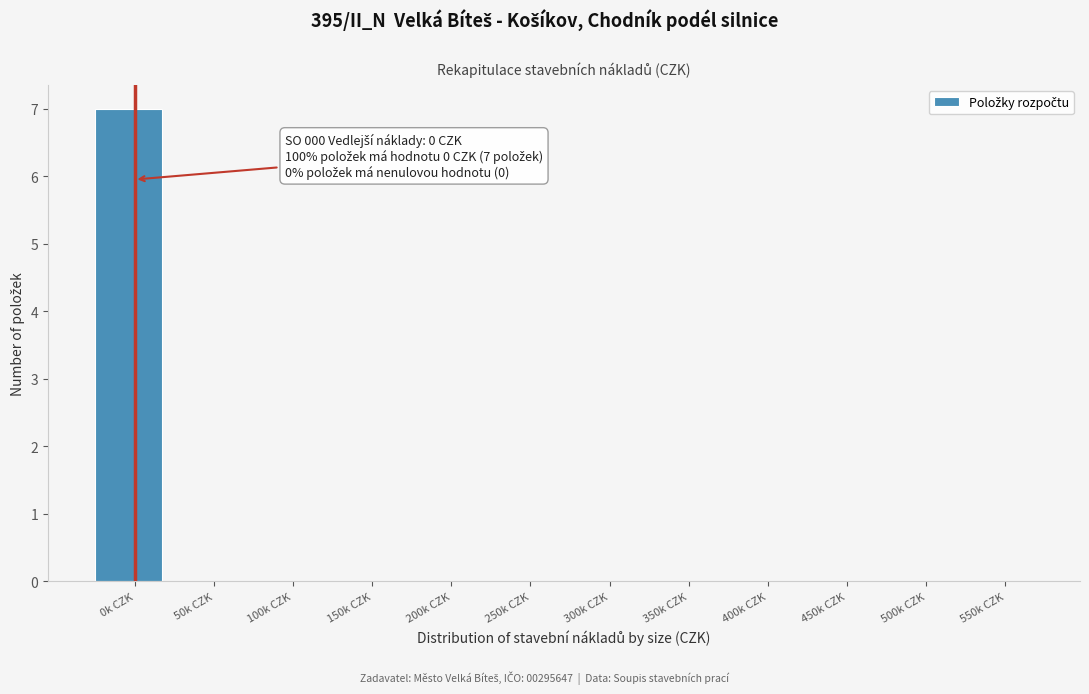

Reading left to right, what are all the values shown in this chart?

0k CZK=7	50k CZK=0	100k CZK=0	150k CZK=0	200k CZK=0	250k CZK=0	300k CZK=0	350k CZK=0	400k CZK=0	450k CZK=0	500k CZK=0	550k CZK=0